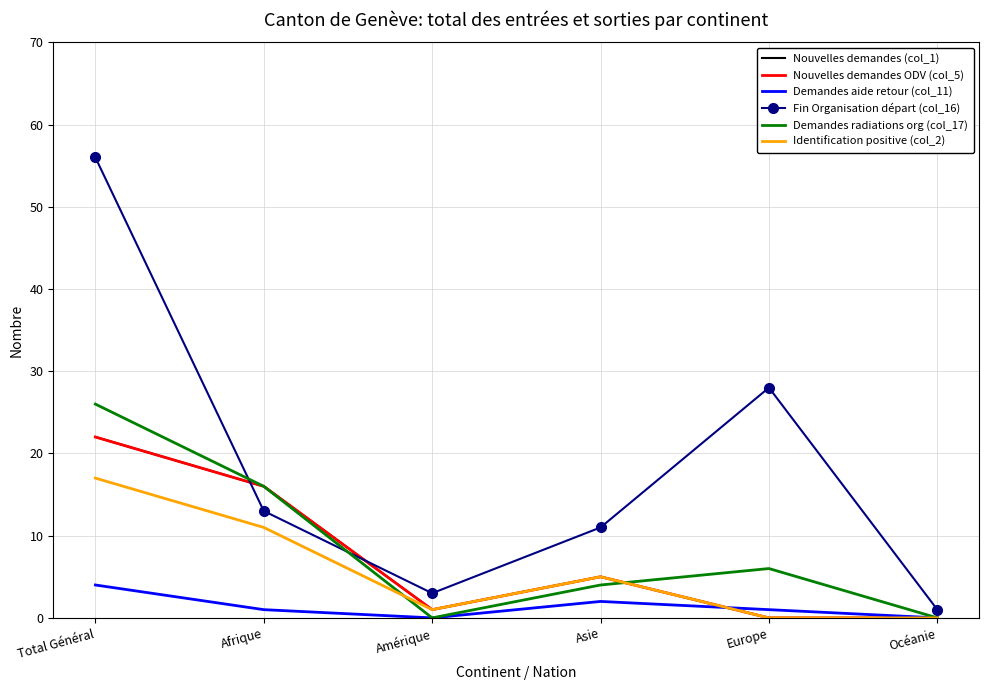

What is the sum of the Fin Organisation départ (col_16) values at Asie and Europe?

39